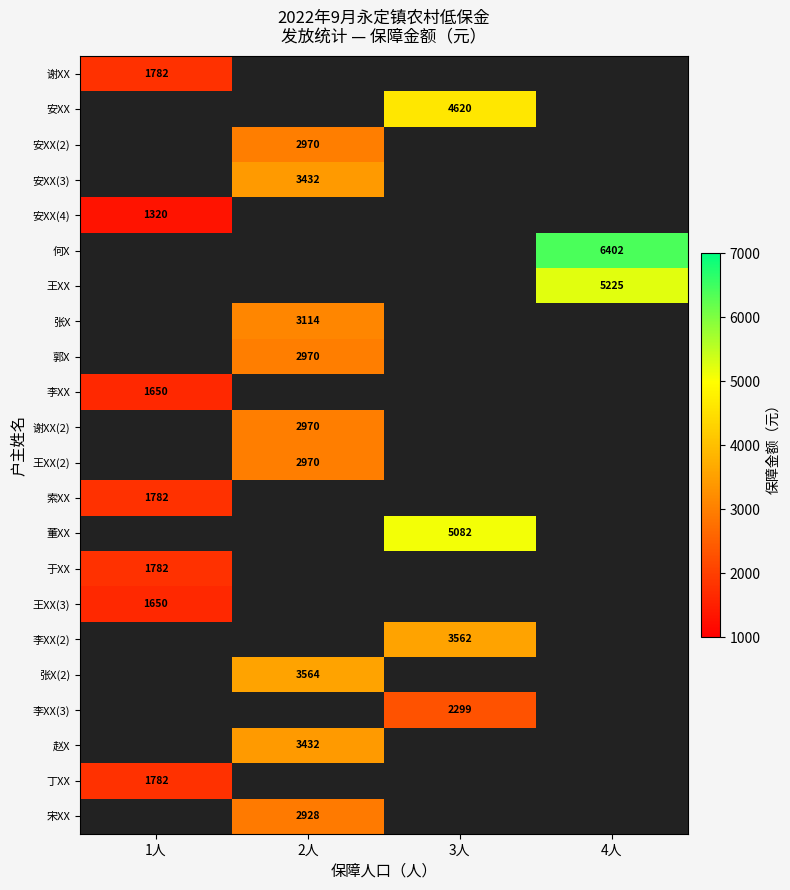

The 李XX(2) series shows 1770 at 3人. True or false?

False